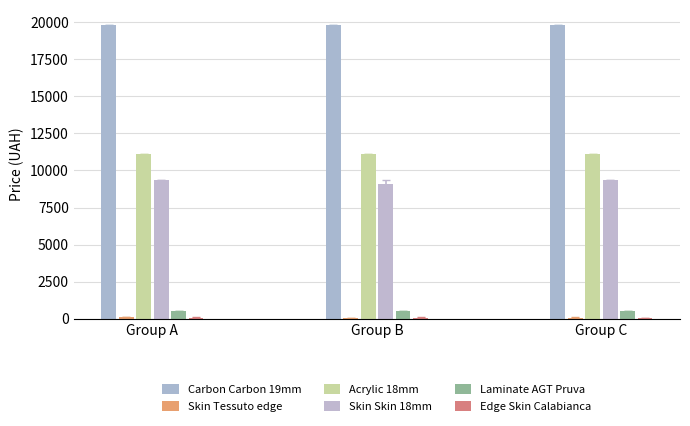

Which series has the largest total across all categories?

Carbon Carbon 19mm